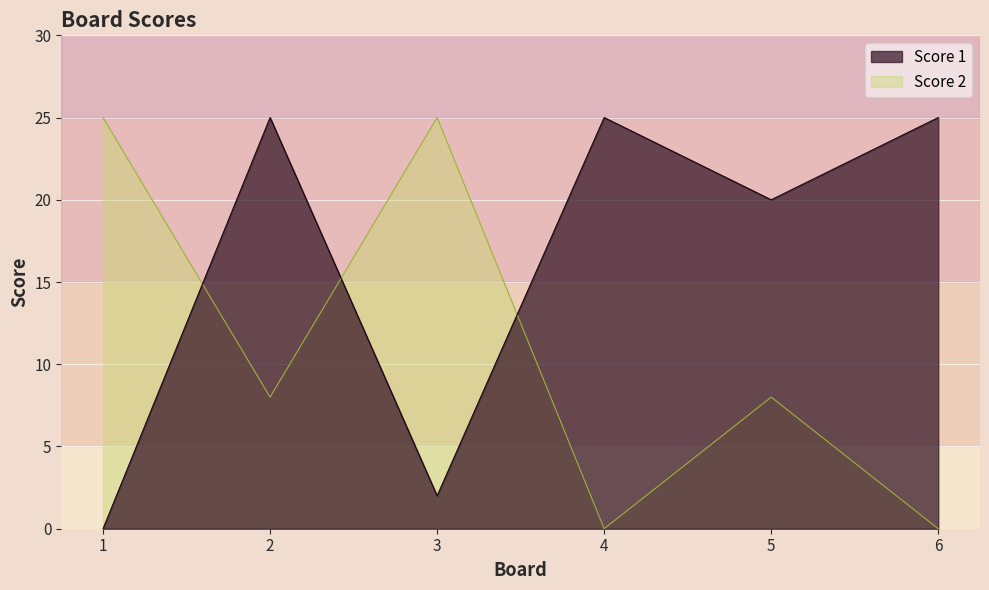

List the series in order of their overall mean, highest first.

Score 1, Score 2